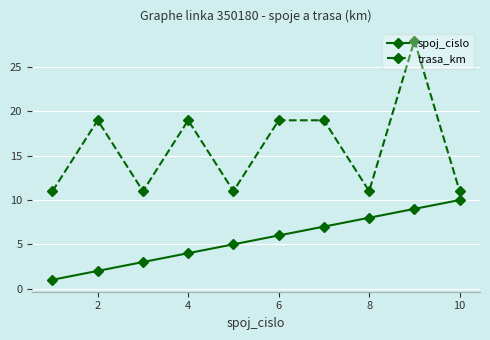

How many spoj_cislo values are between 3 and 8?

6